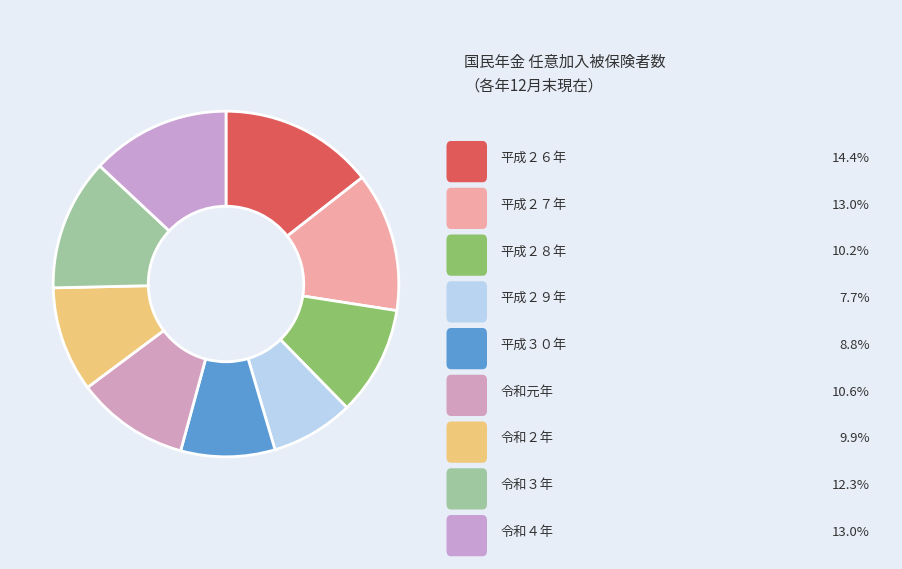

How many segments does this pie chart have?

9